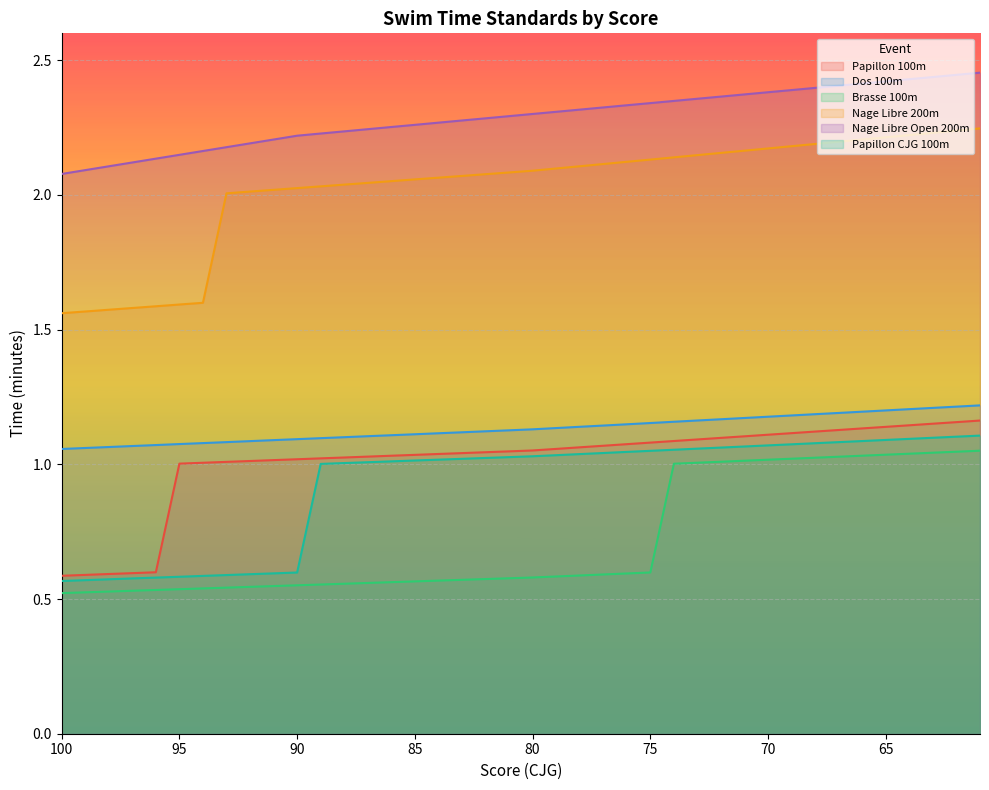

List the series in order of their peak value, highest first.

Nage Libre Open 200m, Nage Libre 200m, Dos 100m, Papillon 100m, Papillon CJG 100m, Brasse 100m